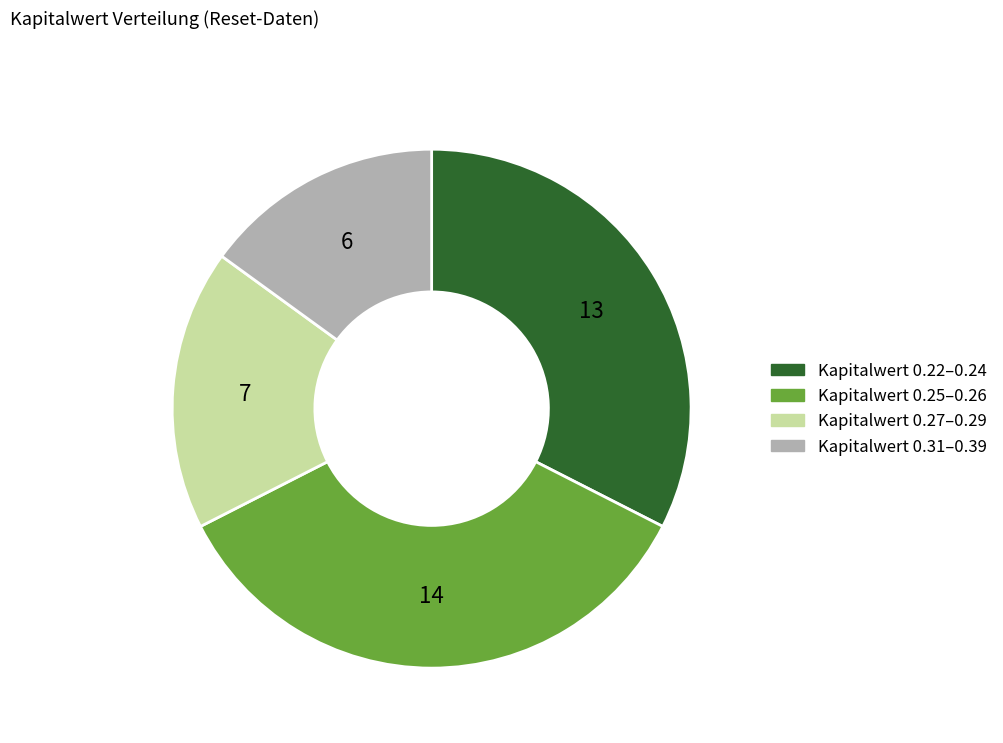

Does any single category account for the majority?

No